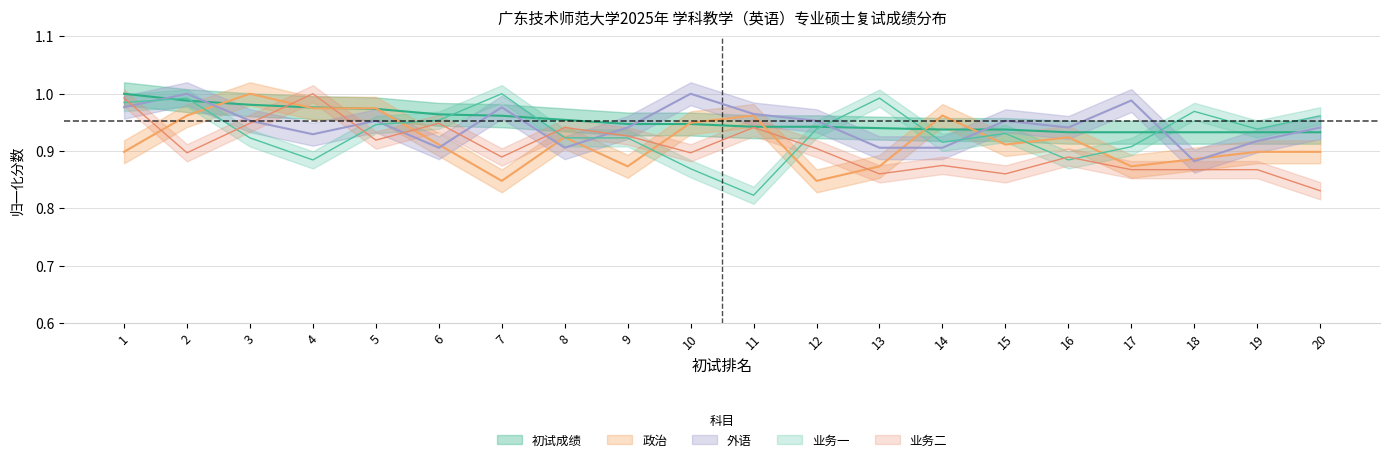

Reading right to left, extract all data points from this chart.

初试成绩: 20=0.9	19=0.9	18=0.9	17=0.9	16=0.9	15=0.9	14=0.9	13=0.9	12=0.9	11=0.9	10=0.9	9=0.9	8=1.0	7=1.0	6=1.0	5=1.0	4=1.0	3=1.0	2=1.0	1=1.0
政治: 20=0.9	19=0.9	18=0.9	17=0.9	16=0.9	15=0.9	14=1.0	13=0.9	12=0.8	11=1.0	10=0.9	9=0.9	8=0.9	7=0.8	6=0.9	5=1.0	4=1.0	3=1.0	2=1.0	1=0.9
外语: 20=0.9	19=0.9	18=0.9	17=1.0	16=0.9	15=1.0	14=0.9	13=0.9	12=1.0	11=1.0	10=1.0	9=0.9	8=0.9	7=1.0	6=0.9	5=1.0	4=0.9	3=1.0	2=1.0	1=1.0
业务一: 20=1.0	19=0.9	18=1.0	17=0.9	16=0.9	15=0.9	14=0.9	13=1.0	12=0.9	11=0.8	10=0.9	9=0.9	8=0.9	7=1.0	6=1.0	5=0.9	4=0.9	3=0.9	2=1.0	1=1.0
业务二: 20=0.8	19=0.9	18=0.9	17=0.9	16=0.9	15=0.9	14=0.9	13=0.9	12=0.9	11=0.9	10=0.9	9=0.9	8=0.9	7=0.9	6=0.9	5=0.9	4=1.0	3=0.9	2=0.9	1=1.0